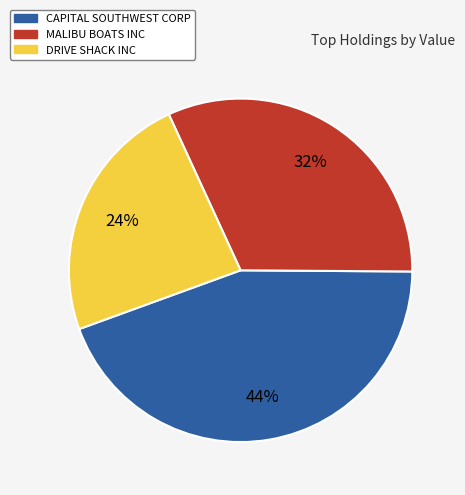

The CAPITAL SOUTHWEST CORP slice represents 38% of the pie. True or false?

False